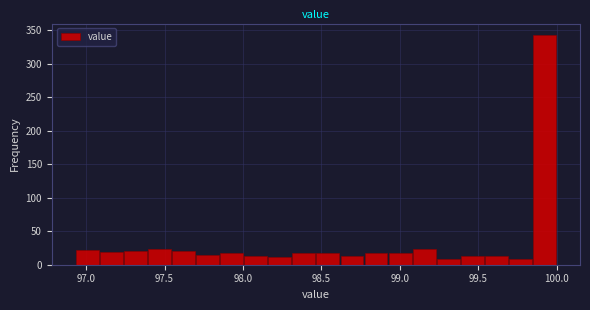

Around what value on the x-axis is the tallest bar? Give the approximate position of its centre, as read against the axis.

99.90